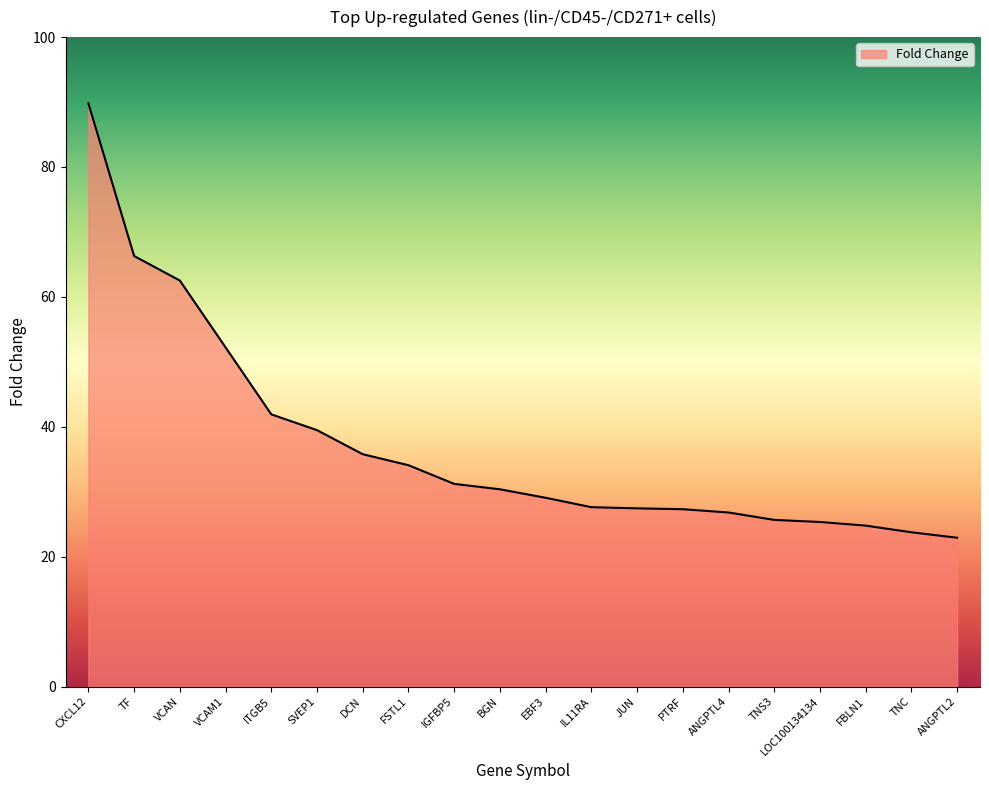

What is the sum of the values at IGFBP5 and EBF3?

60.3